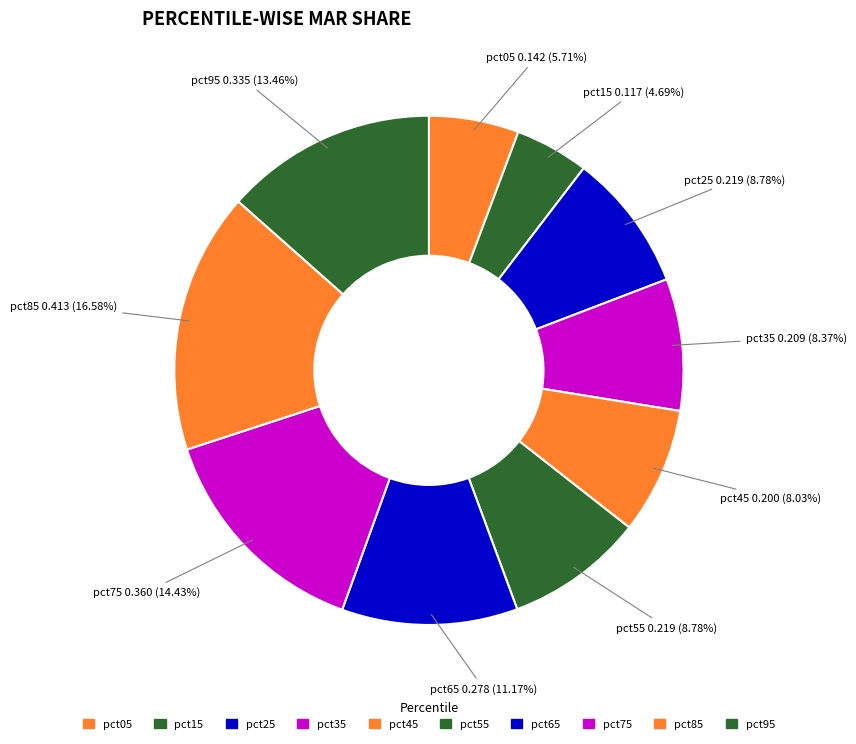

How many slices are in this pie chart?

10